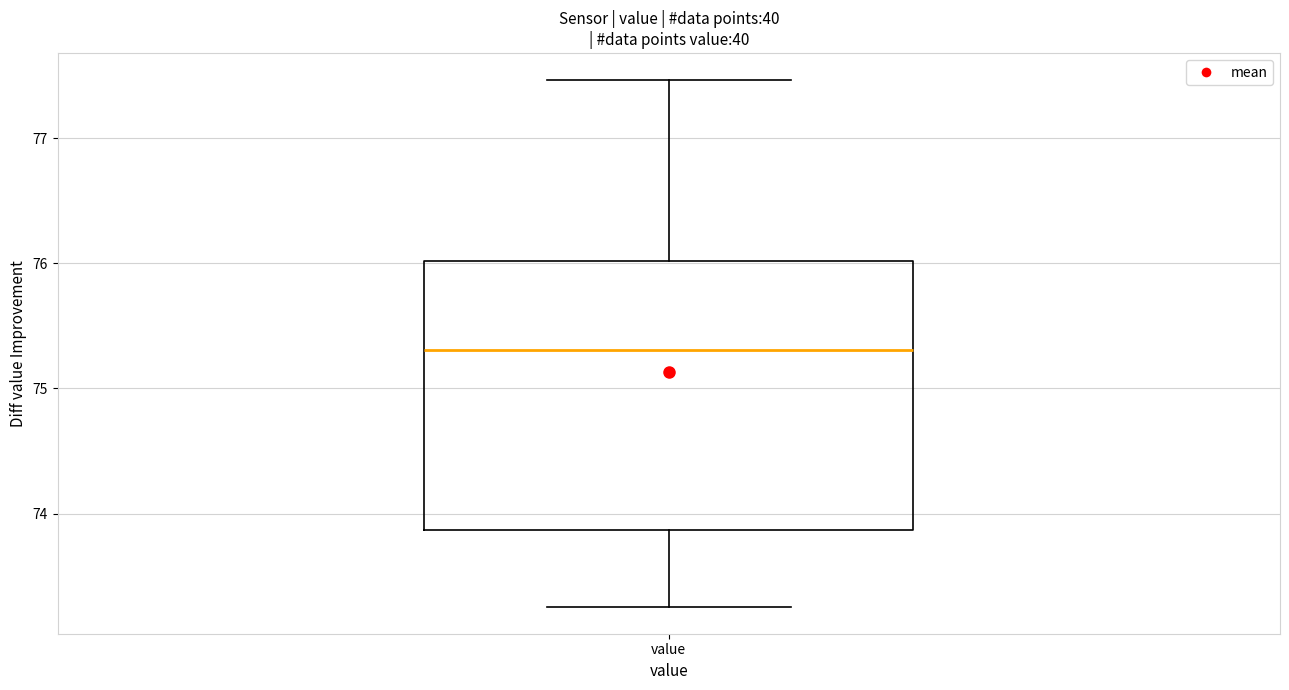

Where does the lower whisker of the box for value end on the y-axis? The values are not printed on the chart, so give them approximately, as read against the axis.

73.3